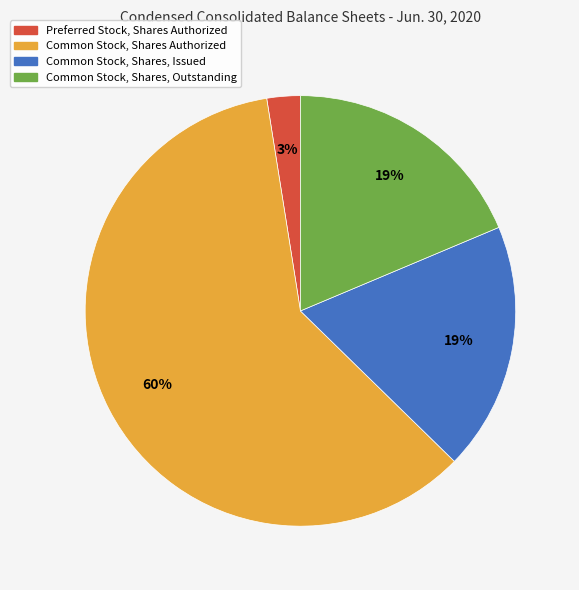

What is the largest slice in the pie chart?

Common Stock, Shares Authorized